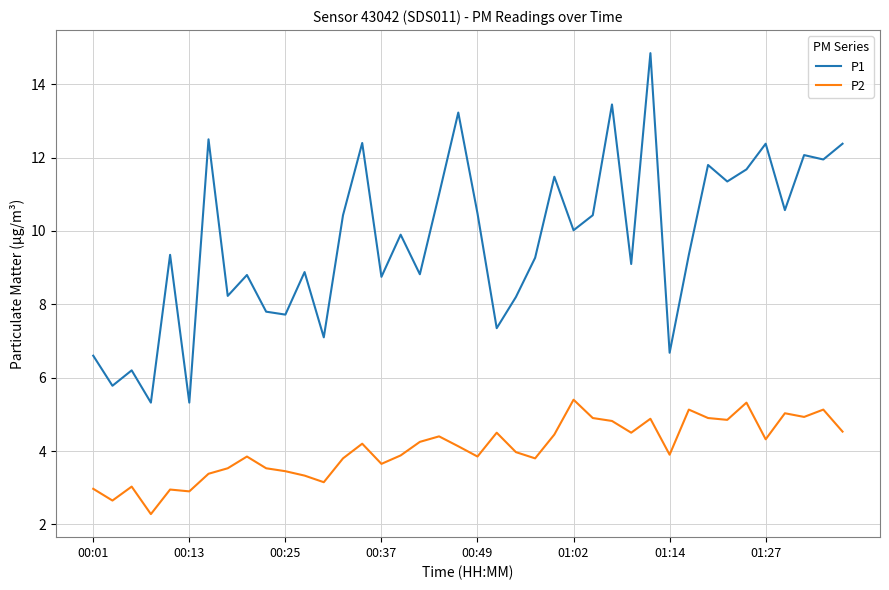

Which series has the widest spread of values?

P1